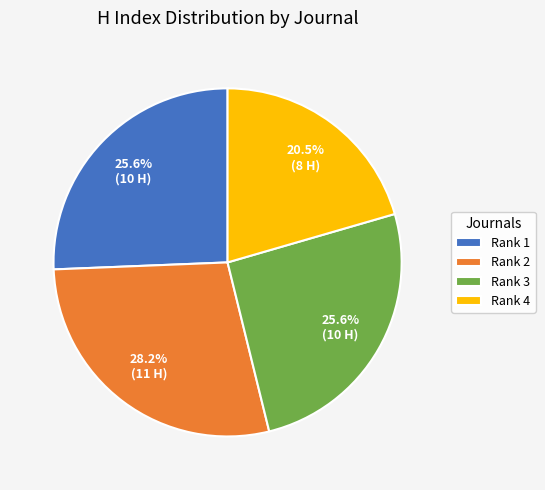

Approximately how many times larger is the value at Rank 1 compared to Rank 3?

1.0